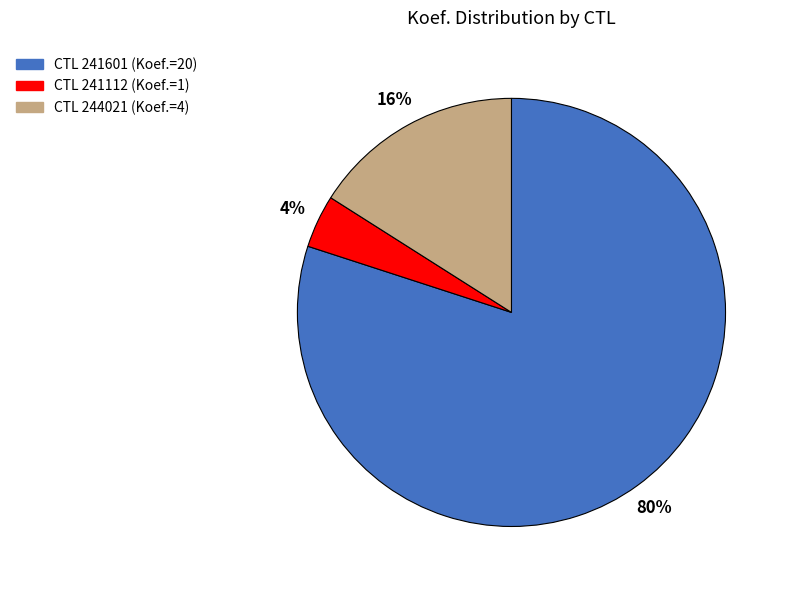

Does any single category account for the majority?

Yes